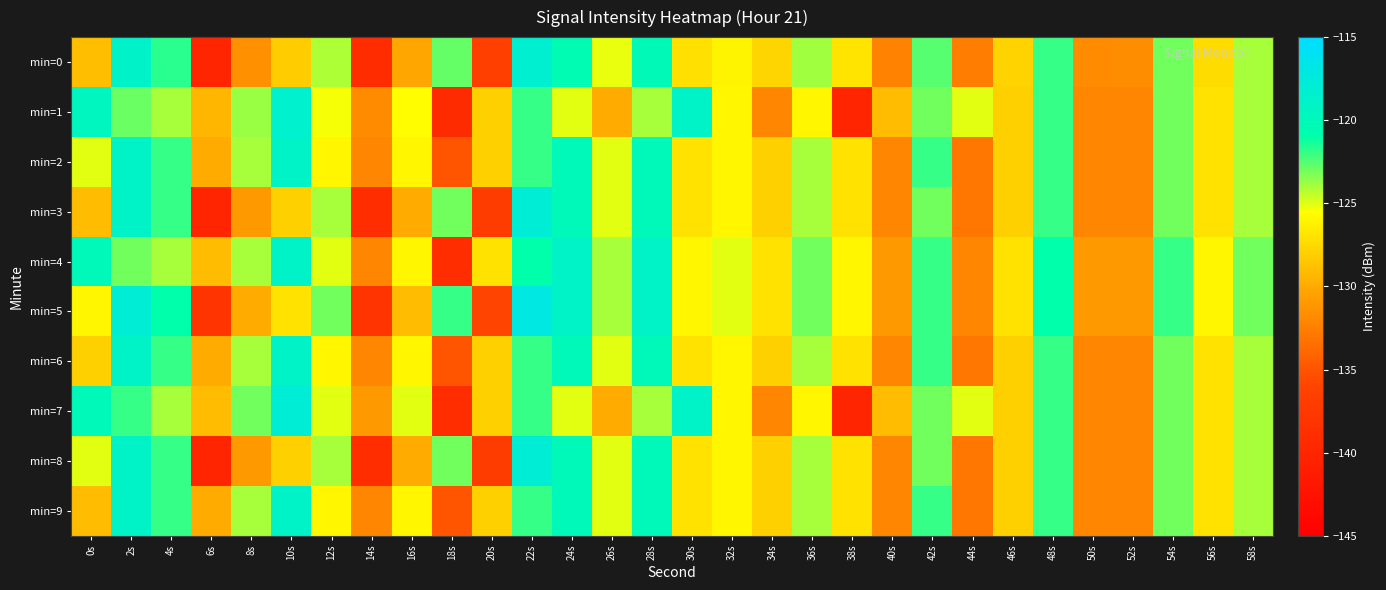

Reading left to right, transcribe all the data shown in this chart.

min=0: 0s=-128.9	2s=-118.8	4s=-121.7	6s=-140.0	8s=-131.4	10s=-128.2	12s=-124.0	14s=-139.1	16s=-130.2	18s=-122.8	20s=-136.6	22s=-118.3	24s=-120.5	26s=-125.1	28s=-120.1	30s=-127.2	32s=-126.1	34s=-127.7	36s=-123.8	38s=-126.9	40s=-132.3	42s=-122.6	44s=-132.7	46s=-127.8	48s=-122.0	50s=-131.8	52s=-131.7	54s=-123.0	56s=-127.4	58s=-123.9
min=1: 0s=-119.6	2s=-122.9	4s=-124.0	6s=-129.3	8s=-123.7	10s=-118.6	12s=-125.4	14s=-131.8	16s=-125.6	18s=-139.1	20s=-128.0	22s=-122.0	24s=-125.0	26s=-130.0	28s=-124.0	30s=-119.0	32s=-126.0	34s=-132.0	36s=-126.0	38s=-140.0	40s=-129.0	42s=-123.0	44s=-125.0	46s=-128.0	48s=-122.0	50s=-132.0	52s=-132.0	54s=-123.0	56s=-127.0	58s=-124.0
min=2: 0s=-125.0	2s=-119.0	4s=-122.0	6s=-130.0	8s=-124.0	10s=-119.0	12s=-126.0	14s=-132.0	16s=-126.0	18s=-135.0	20s=-128.0	22s=-122.0	24s=-120.0	26s=-125.0	28s=-120.0	30s=-127.0	32s=-126.0	34s=-128.0	36s=-124.0	38s=-127.0	40s=-132.0	42s=-122.0	44s=-133.0	46s=-128.0	48s=-122.0	50s=-132.0	52s=-132.0	54s=-123.0	56s=-127.0	58s=-124.0
min=3: 0s=-129.0	2s=-119.0	4s=-122.0	6s=-140.0	8s=-131.0	10s=-128.0	12s=-124.0	14s=-139.0	16s=-130.0	18s=-123.0	20s=-137.0	22s=-118.0	24s=-120.0	26s=-125.0	28s=-120.0	30s=-127.0	32s=-126.0	34s=-128.0	36s=-124.0	38s=-127.0	40s=-132.0	42s=-123.0	44s=-133.0	46s=-128.0	48s=-122.0	50s=-132.0	52s=-132.0	54s=-123.0	56s=-127.0	58s=-124.0
min=4: 0s=-120.0	2s=-123.0	4s=-124.0	6s=-129.0	8s=-124.0	10s=-119.0	12s=-125.0	14s=-132.0	16s=-126.0	18s=-139.0	20s=-127.0	22s=-121.0	24s=-119.0	26s=-124.0	28s=-119.0	30s=-126.0	32s=-125.0	34s=-127.0	36s=-123.0	38s=-126.0	40s=-131.0	42s=-122.0	44s=-132.0	46s=-127.0	48s=-121.0	50s=-131.0	52s=-131.0	54s=-122.0	56s=-126.0	58s=-123.0
min=5: 0s=-126.0	2s=-118.0	4s=-121.0	6s=-138.0	8s=-130.0	10s=-127.0	12s=-123.0	14s=-138.0	16s=-129.0	18s=-122.0	20s=-136.0	22s=-117.0	24s=-119.0	26s=-124.0	28s=-119.0	30s=-126.0	32s=-125.0	34s=-127.0	36s=-123.0	38s=-126.0	40s=-131.0	42s=-122.0	44s=-132.0	46s=-127.0	48s=-121.0	50s=-131.0	52s=-131.0	54s=-122.0	56s=-126.0	58s=-123.0
min=6: 0s=-128.0	2s=-119.0	4s=-122.0	6s=-130.0	8s=-124.0	10s=-119.0	12s=-126.0	14s=-132.0	16s=-126.0	18s=-135.0	20s=-128.0	22s=-122.0	24s=-120.0	26s=-125.0	28s=-120.0	30s=-127.0	32s=-126.0	34s=-128.0	36s=-124.0	38s=-127.0	40s=-132.0	42s=-122.0	44s=-133.0	46s=-128.0	48s=-122.0	50s=-132.0	52s=-132.0	54s=-123.0	56s=-127.0	58s=-124.0
min=7: 0s=-120.0	2s=-122.0	4s=-124.0	6s=-129.0	8s=-123.0	10s=-118.0	12s=-125.0	14s=-131.0	16s=-125.0	18s=-139.0	20s=-128.0	22s=-122.0	24s=-125.0	26s=-130.0	28s=-124.0	30s=-119.0	32s=-126.0	34s=-132.0	36s=-126.0	38s=-140.0	40s=-129.0	42s=-123.0	44s=-125.0	46s=-128.0	48s=-122.0	50s=-132.0	52s=-132.0	54s=-123.0	56s=-127.0	58s=-124.0
min=8: 0s=-125.0	2s=-119.0	4s=-122.0	6s=-140.0	8s=-131.0	10s=-128.0	12s=-124.0	14s=-139.0	16s=-130.0	18s=-123.0	20s=-137.0	22s=-118.0	24s=-120.0	26s=-125.0	28s=-120.0	30s=-127.0	32s=-126.0	34s=-128.0	36s=-124.0	38s=-127.0	40s=-132.0	42s=-123.0	44s=-133.0	46s=-128.0	48s=-122.0	50s=-132.0	52s=-132.0	54s=-123.0	56s=-127.0	58s=-124.0
min=9: 0s=-129.0	2s=-119.0	4s=-122.0	6s=-130.0	8s=-124.0	10s=-119.0	12s=-126.0	14s=-132.0	16s=-126.0	18s=-135.0	20s=-128.0	22s=-122.0	24s=-120.0	26s=-125.0	28s=-120.0	30s=-127.0	32s=-126.0	34s=-128.0	36s=-124.0	38s=-127.0	40s=-132.0	42s=-122.0	44s=-133.0	46s=-128.0	48s=-122.0	50s=-132.0	52s=-132.0	54s=-123.0	56s=-127.0	58s=-124.0